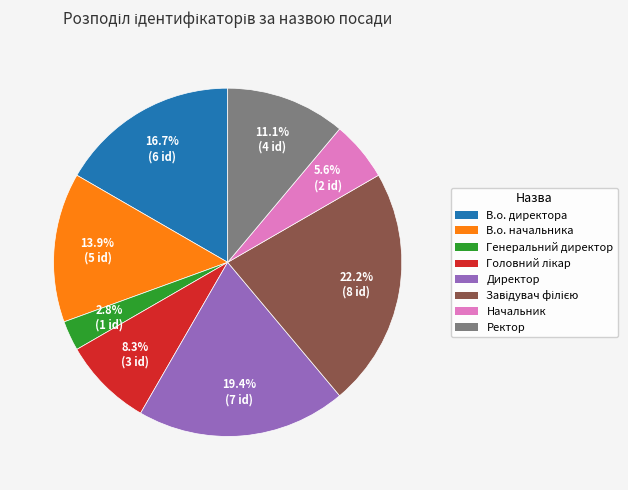

What is the ratio of the value at В.о. начальника to the value at Генеральний директор?

5.0